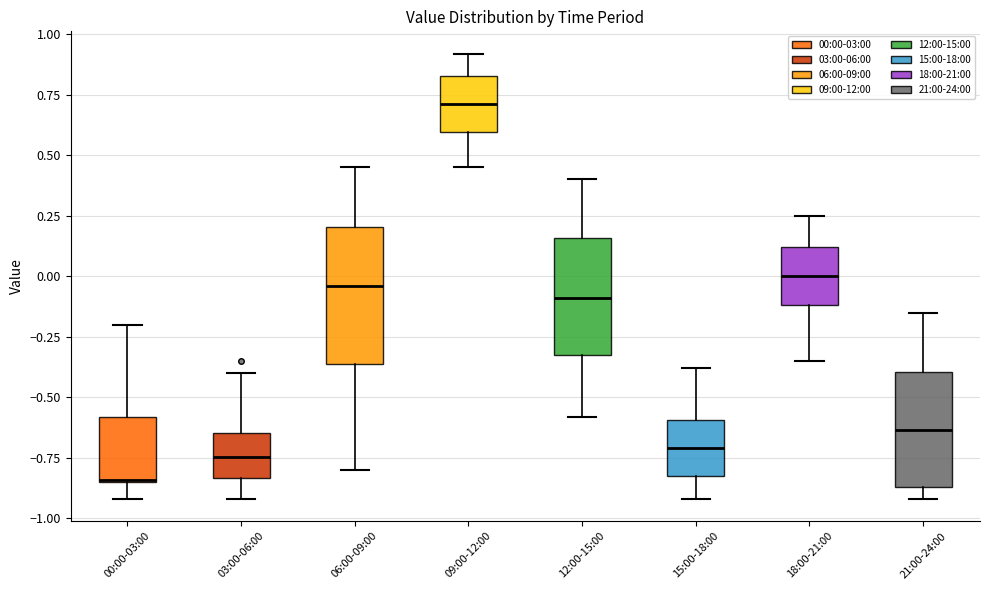

Reading left to right, transcribe this box plot: for each box, give where its median line is, the range the box spans, and where its two whiskers end, as read against the y-axis. The values are not printed on the chart, so give them approximately, as read against the axis.

00:00-03:00: median -0.85, box -0.85 to -0.60, whiskers -0.90 to -0.20
03:00-06:00: median -0.75, box -0.85 to -0.65, whiskers -0.90 to -0.40
06:00-09:00: median -0.05, box -0.35 to 0.20, whiskers -0.80 to 0.45
09:00-12:00: median 0.70, box 0.60 to 0.85, whiskers 0.45 to 0.90
12:00-15:00: median -0.10, box -0.35 to 0.15, whiskers -0.60 to 0.40
15:00-18:00: median -0.70, box -0.85 to -0.60, whiskers -0.90 to -0.40
18:00-21:00: median 0.00, box -0.10 to 0.10, whiskers -0.35 to 0.25
21:00-24:00: median -0.65, box -0.85 to -0.40, whiskers -0.90 to -0.15